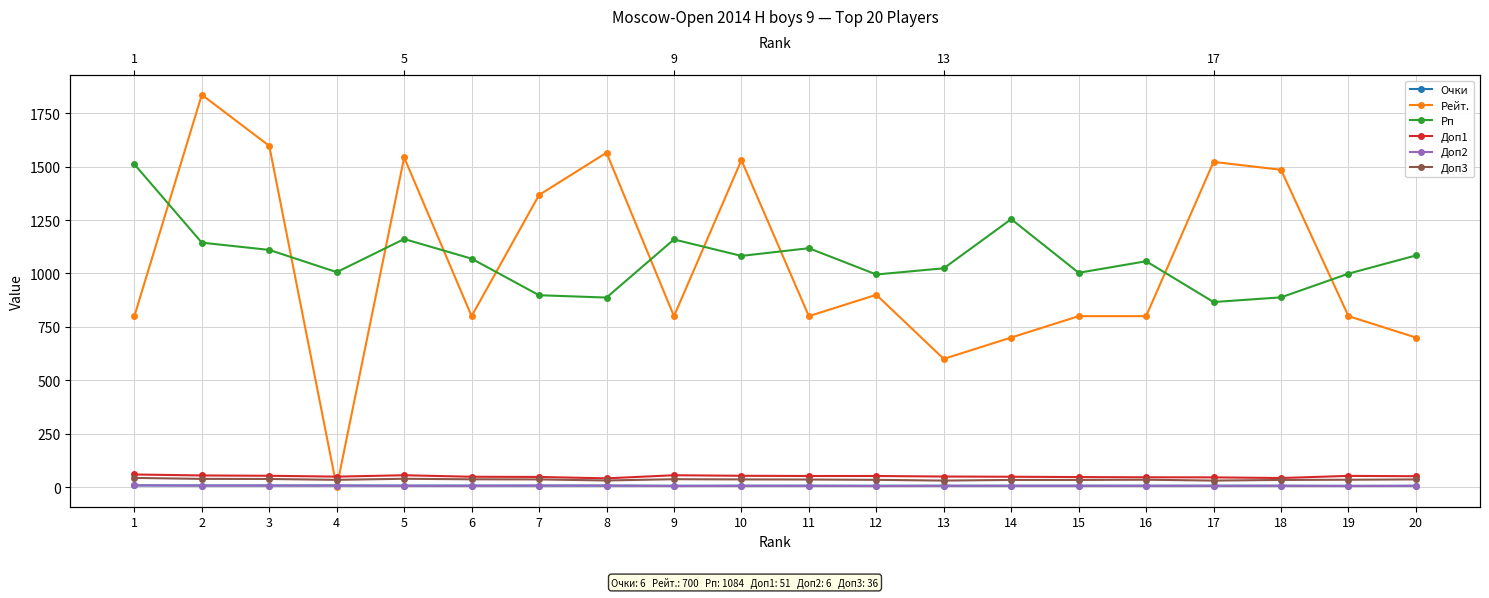

How many values in the Доп3 series exceed 35?

10